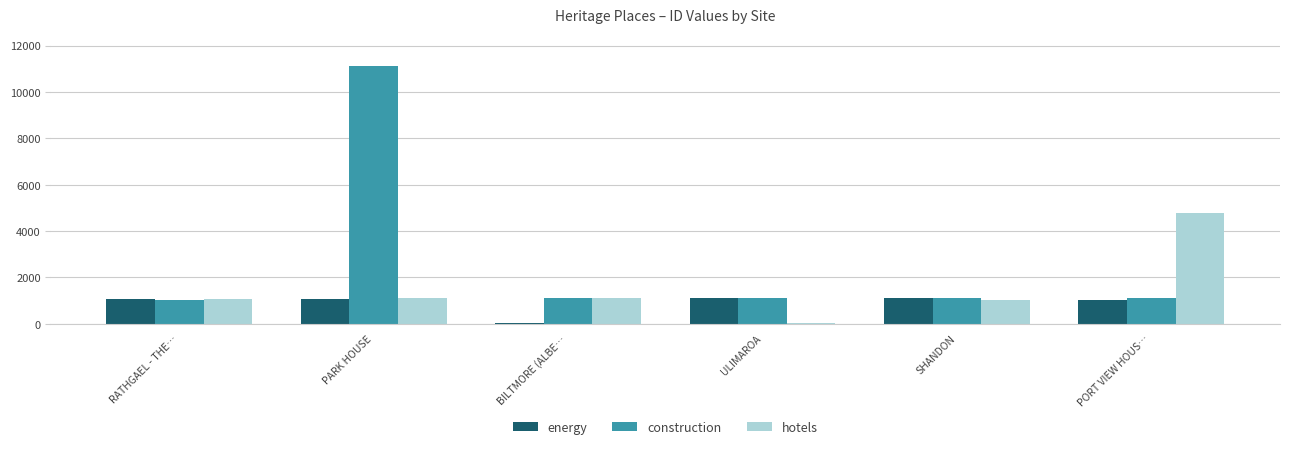

What is the maximum value shown in the chart?

11122